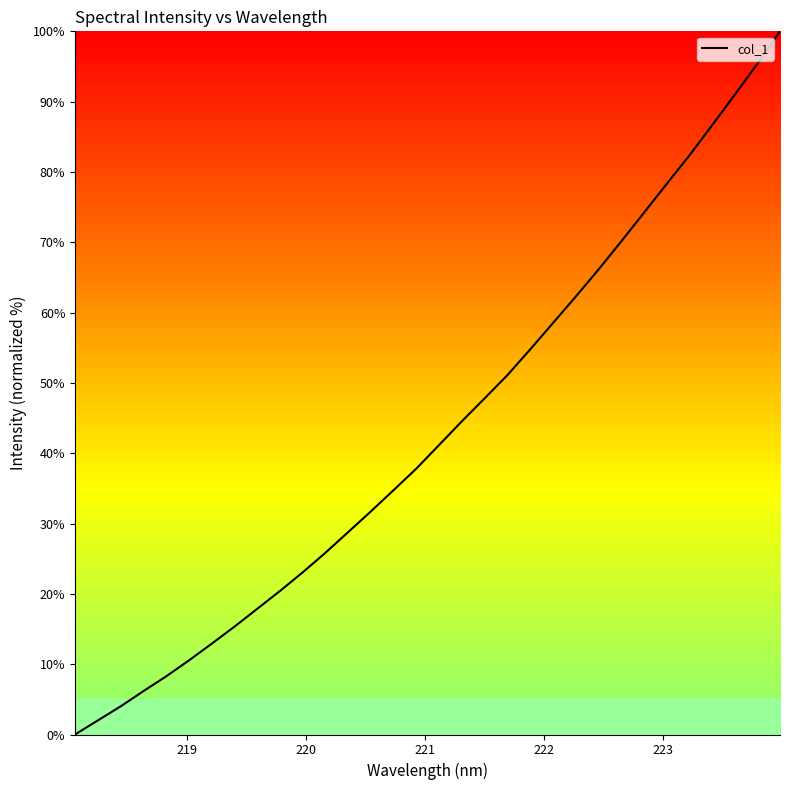

What is the greatest value displayed?

100.0